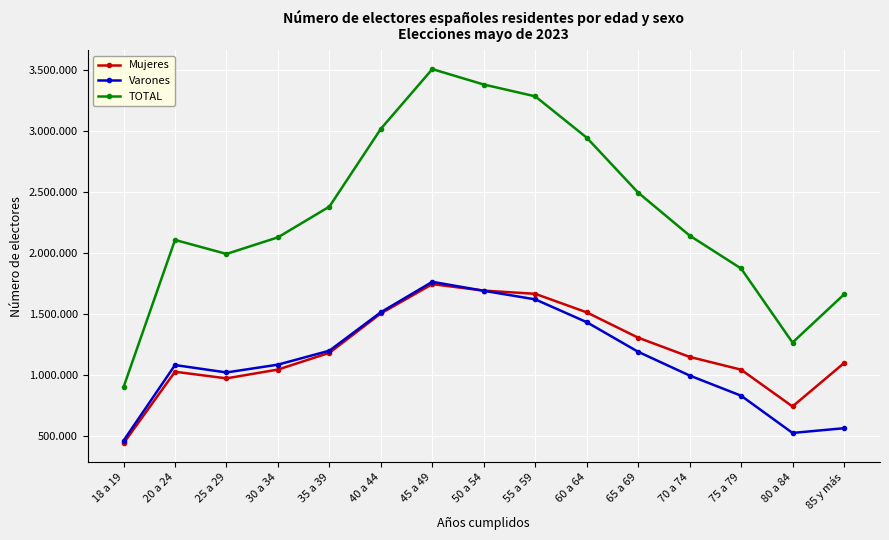

True or false: TOTAL has more than 1 interior local peaks.

True